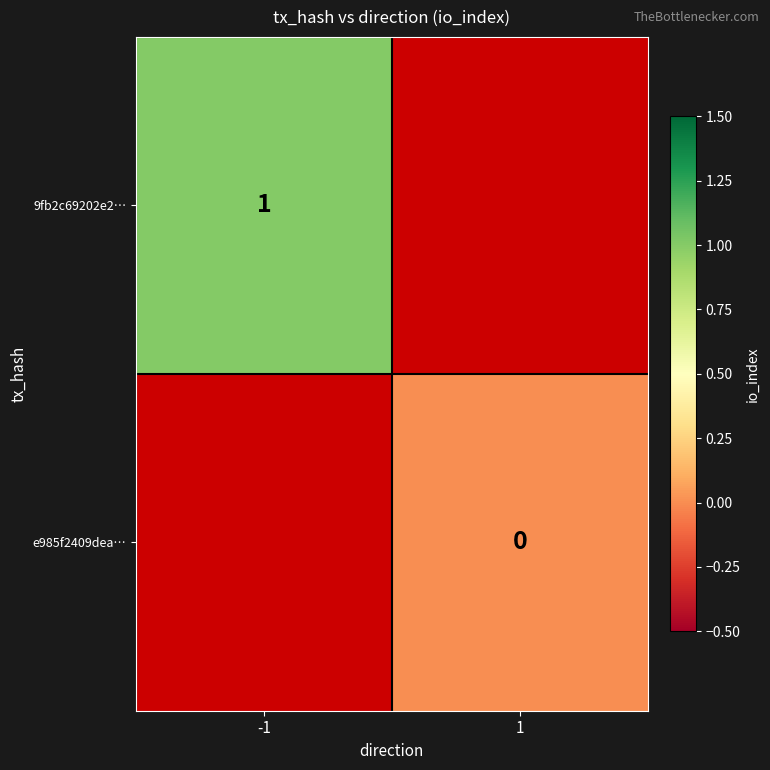

How many series are shown in this chart?

2